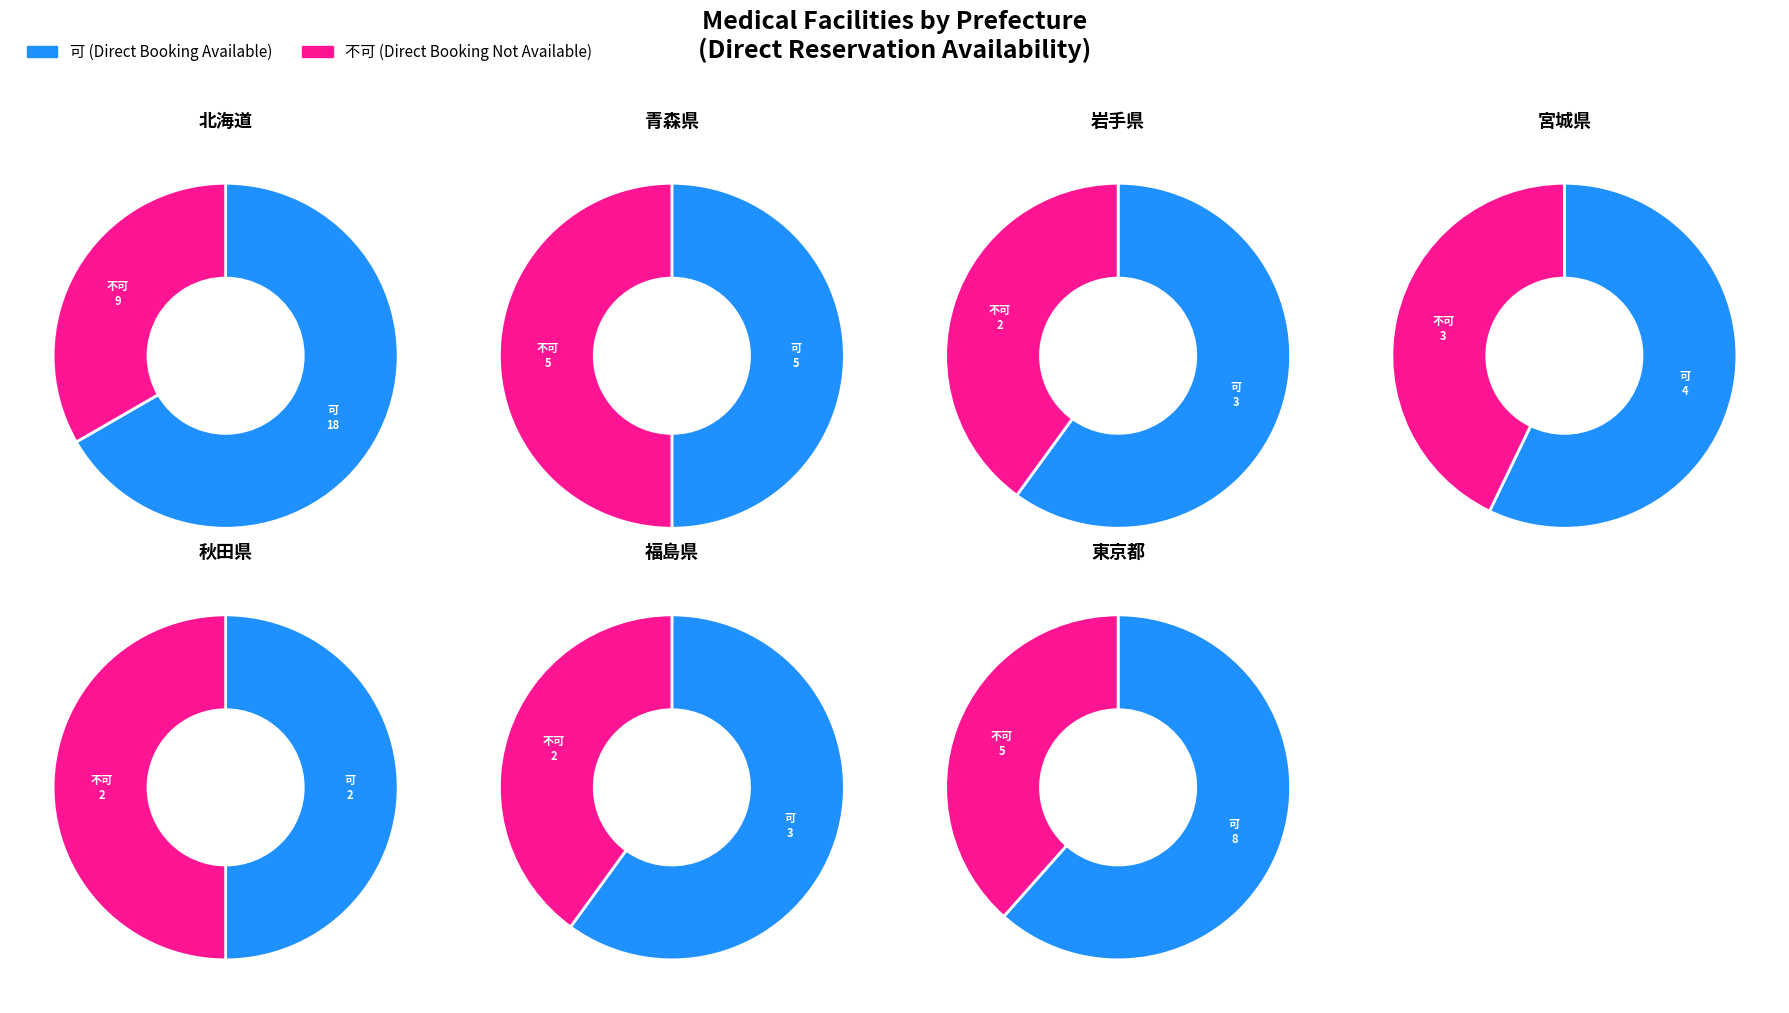

What percentage is the 可 slice, to the nearest percent?

46%